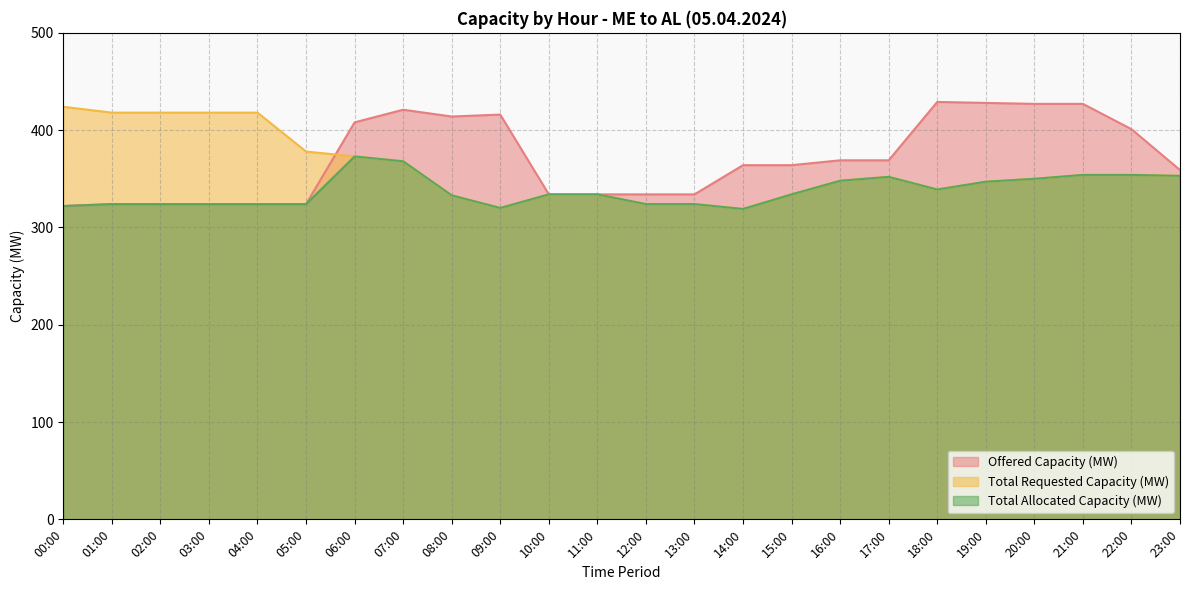

How many lines are shown in the chart?

3